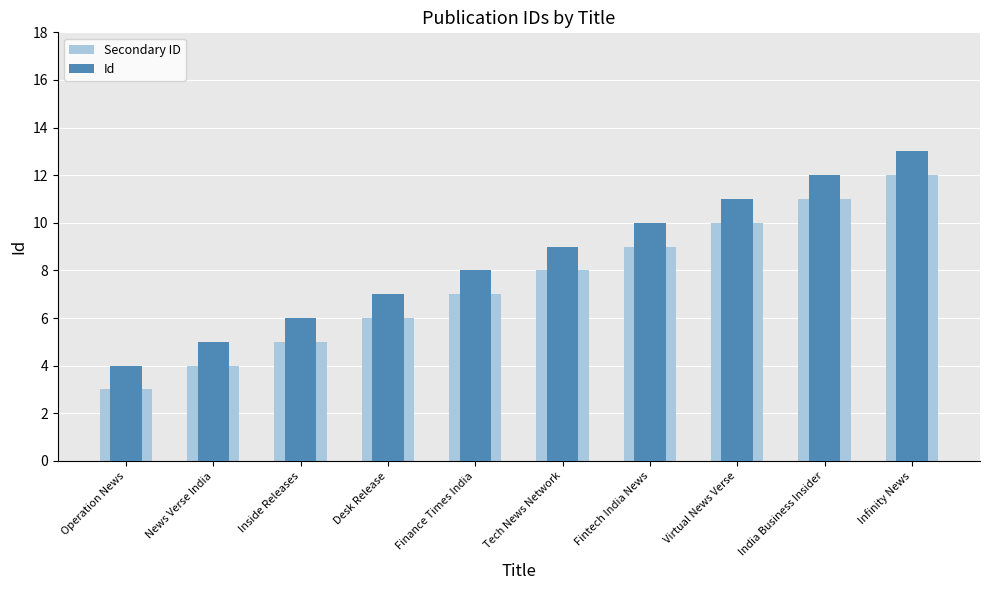

What are all the series names shown in the legend?

Secondary ID, Id